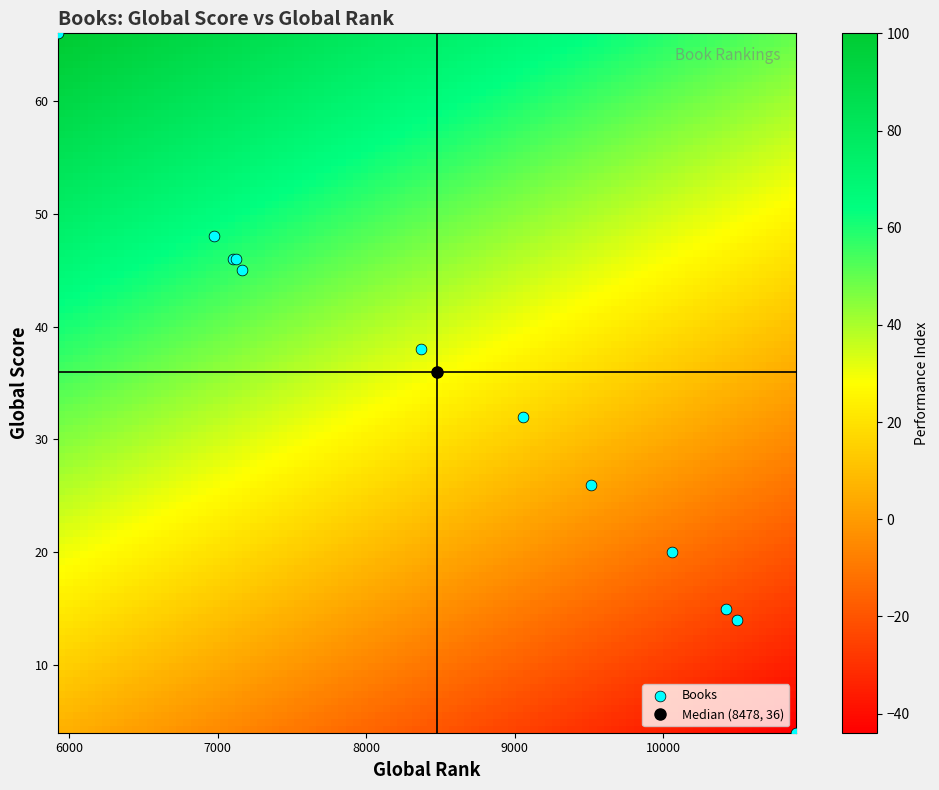

What Y value in the scatter plot is closest to 35?

36